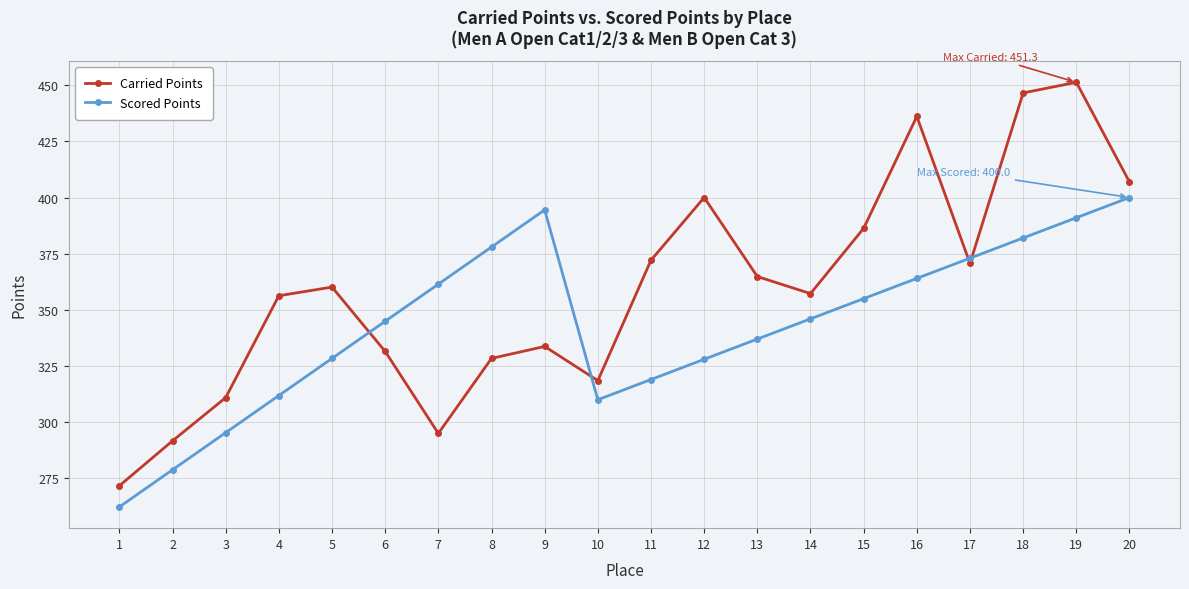

What are all the series names shown in the legend?

Carried Points, Scored Points